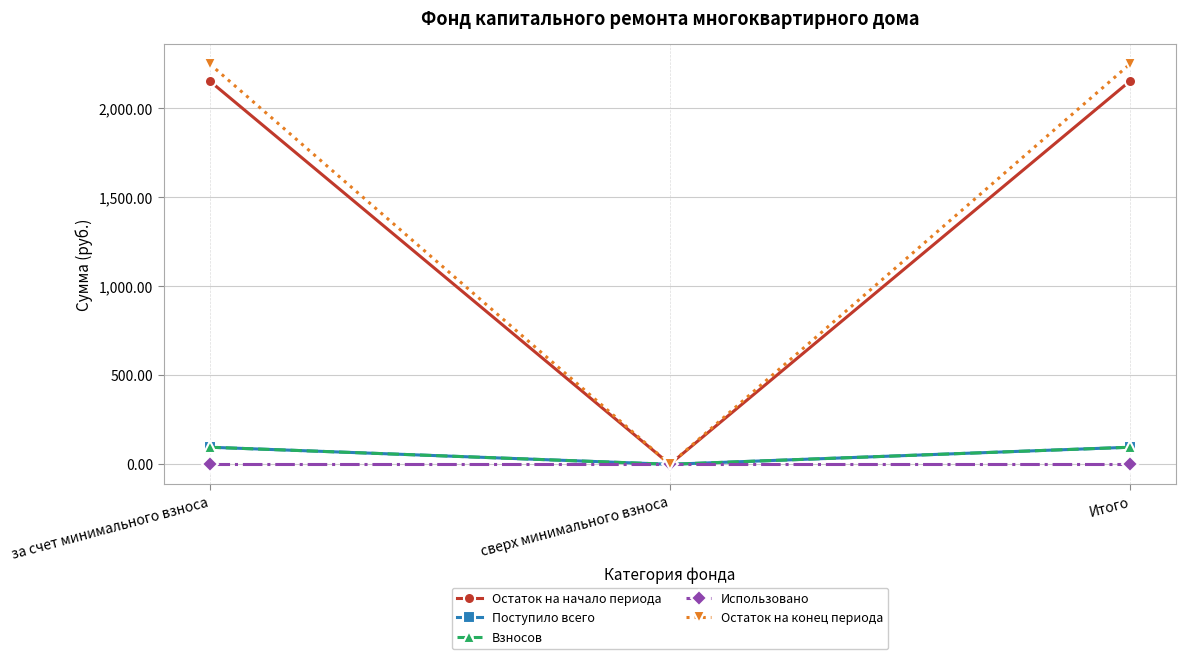

What is the average value of the Поступило всего series?

64.0